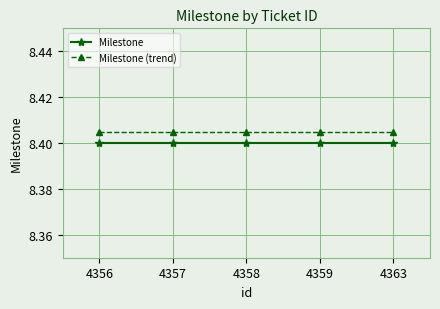

Is the value of Milestone at 4358 greater than the value of Milestone (trend) at 4357?

No